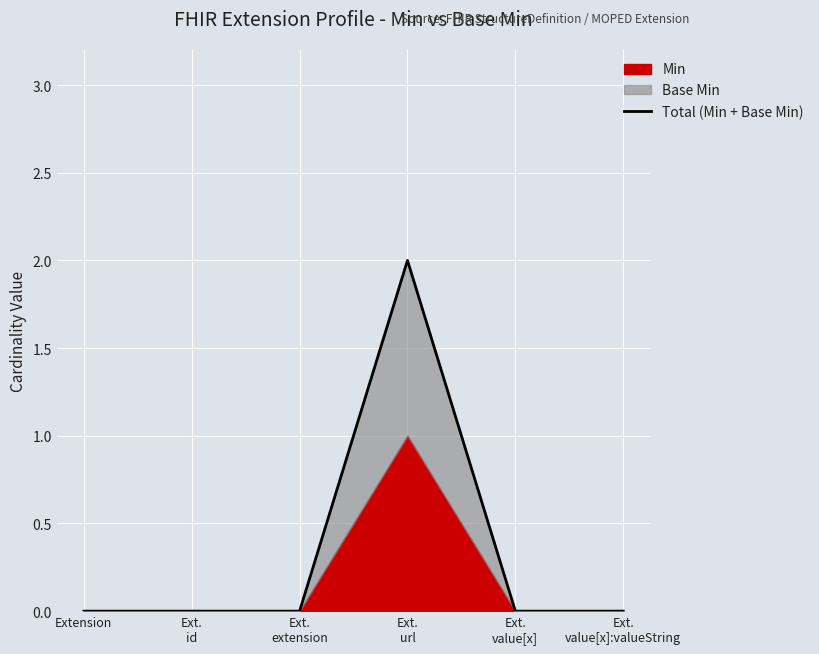

Which has a higher value, Ext.
value[x]:valueString or Extension?

Ext.
value[x]:valueString